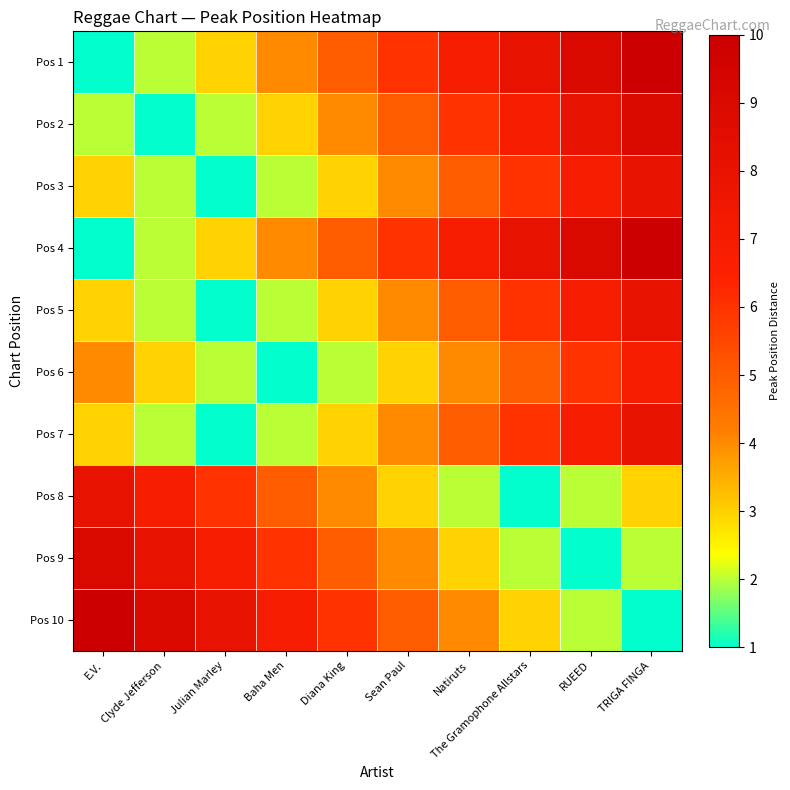

Reading left to right, what are all the values shown in this chart?

Pos 1: E.V.=1	Clyde Jefferson=2	Julian Marley=3	Baha Men=4	Diana King=5	Sean Paul=6	Natiruts=7	The Gramophone Allstars=8	RUEED=9	TRIGA FINGA=10
Pos 2: E.V.=2	Clyde Jefferson=1	Julian Marley=2	Baha Men=3	Diana King=4	Sean Paul=5	Natiruts=6	The Gramophone Allstars=7	RUEED=8	TRIGA FINGA=9
Pos 3: E.V.=3	Clyde Jefferson=2	Julian Marley=1	Baha Men=2	Diana King=3	Sean Paul=4	Natiruts=5	The Gramophone Allstars=6	RUEED=7	TRIGA FINGA=8
Pos 4: E.V.=1	Clyde Jefferson=2	Julian Marley=3	Baha Men=4	Diana King=5	Sean Paul=6	Natiruts=7	The Gramophone Allstars=8	RUEED=9	TRIGA FINGA=10
Pos 5: E.V.=3	Clyde Jefferson=2	Julian Marley=1	Baha Men=2	Diana King=3	Sean Paul=4	Natiruts=5	The Gramophone Allstars=6	RUEED=7	TRIGA FINGA=8
Pos 6: E.V.=4	Clyde Jefferson=3	Julian Marley=2	Baha Men=1	Diana King=2	Sean Paul=3	Natiruts=4	The Gramophone Allstars=5	RUEED=6	TRIGA FINGA=7
Pos 7: E.V.=3	Clyde Jefferson=2	Julian Marley=1	Baha Men=2	Diana King=3	Sean Paul=4	Natiruts=5	The Gramophone Allstars=6	RUEED=7	TRIGA FINGA=8
Pos 8: E.V.=8	Clyde Jefferson=7	Julian Marley=6	Baha Men=5	Diana King=4	Sean Paul=3	Natiruts=2	The Gramophone Allstars=1	RUEED=2	TRIGA FINGA=3
Pos 9: E.V.=9	Clyde Jefferson=8	Julian Marley=7	Baha Men=6	Diana King=5	Sean Paul=4	Natiruts=3	The Gramophone Allstars=2	RUEED=1	TRIGA FINGA=2
Pos 10: E.V.=10	Clyde Jefferson=9	Julian Marley=8	Baha Men=7	Diana King=6	Sean Paul=5	Natiruts=4	The Gramophone Allstars=3	RUEED=2	TRIGA FINGA=1